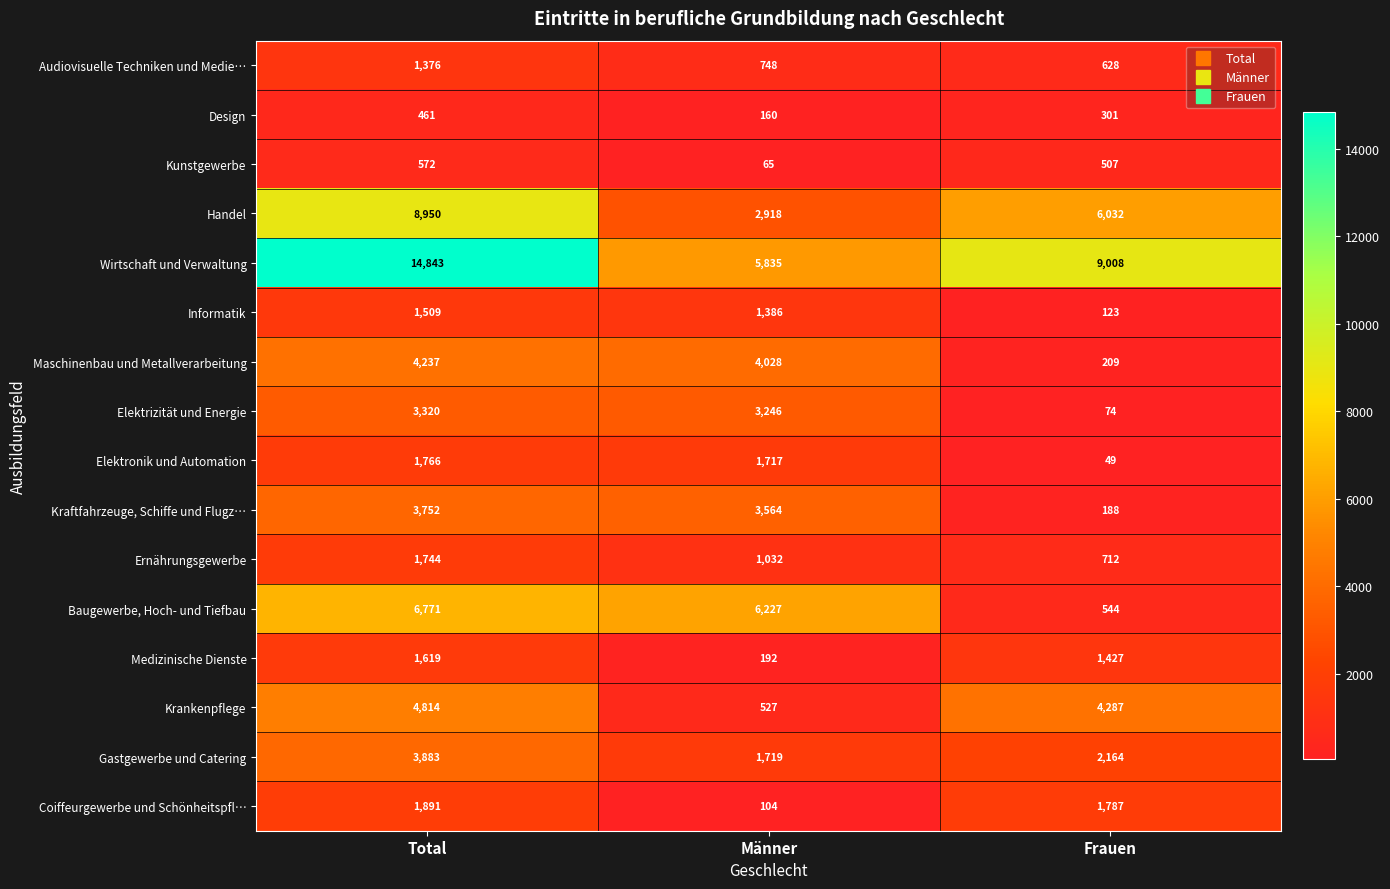

What is the sum of all Informatik values?

3018